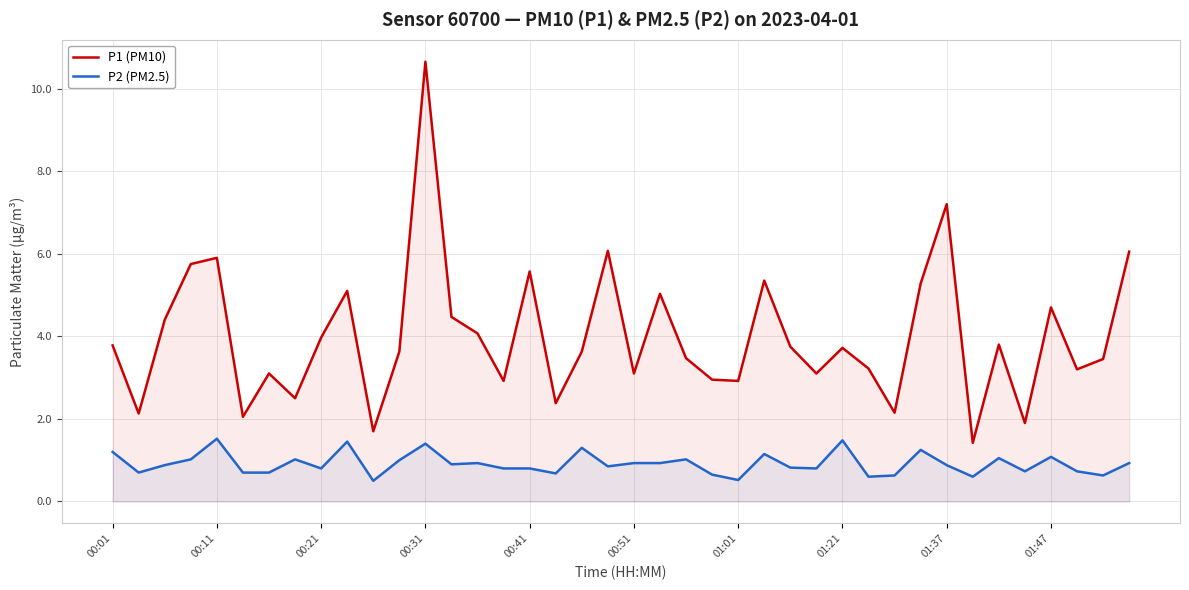

True or false: P2 (PM2.5) and P1 (PM10) intersect in this chart.

False